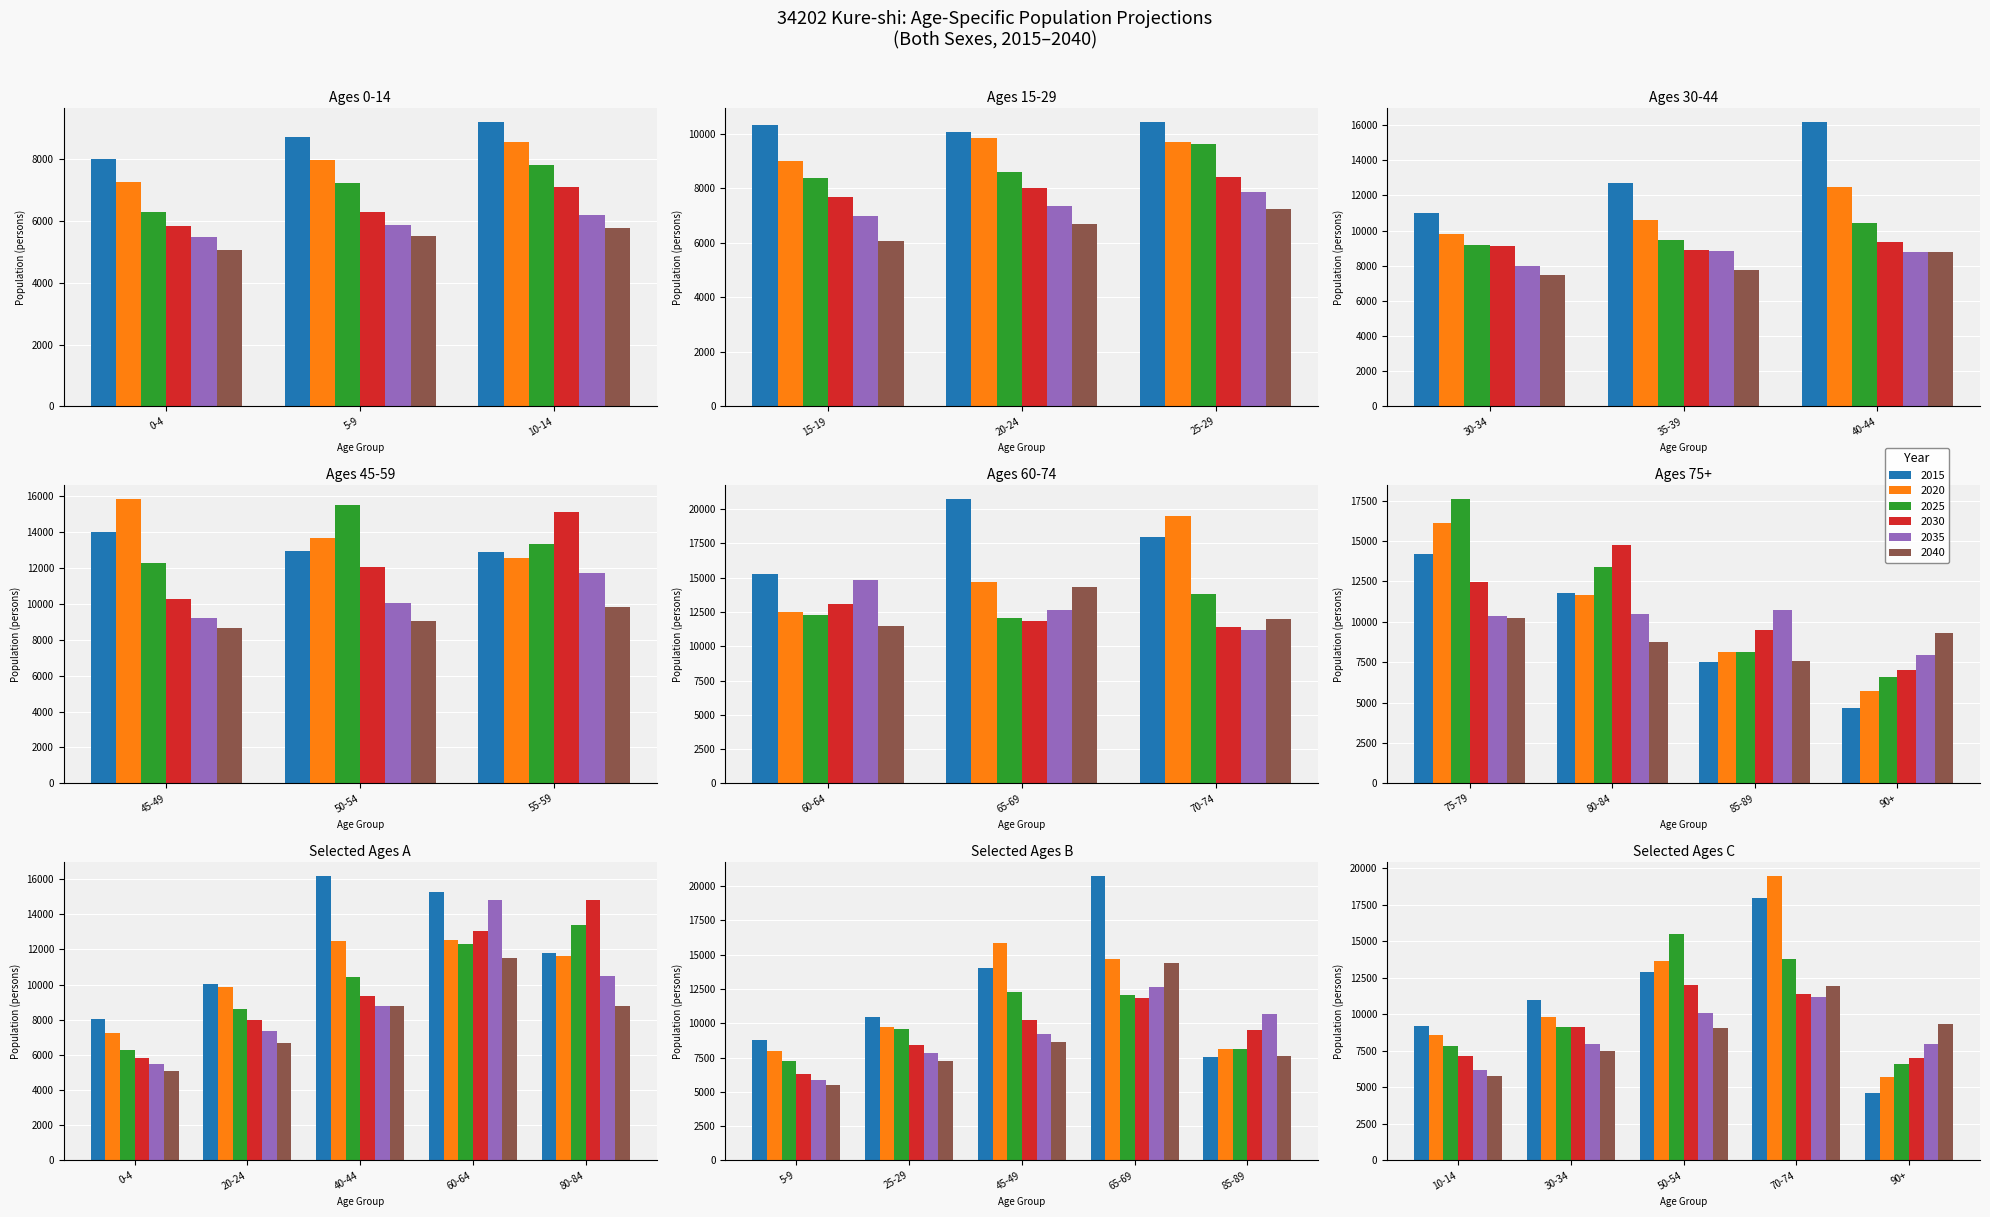

List the series in order of their overall mean, lowest first.

2040, 2035, 2030, 2025, 2020, 2015